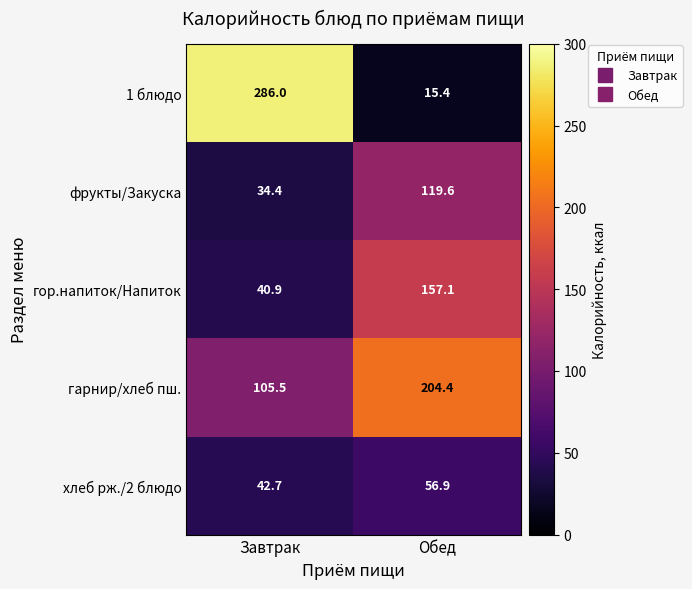

Is the value of гарнир/хлеб пш. at Обед greater than the value of 1 блюдо at Обед?

Yes